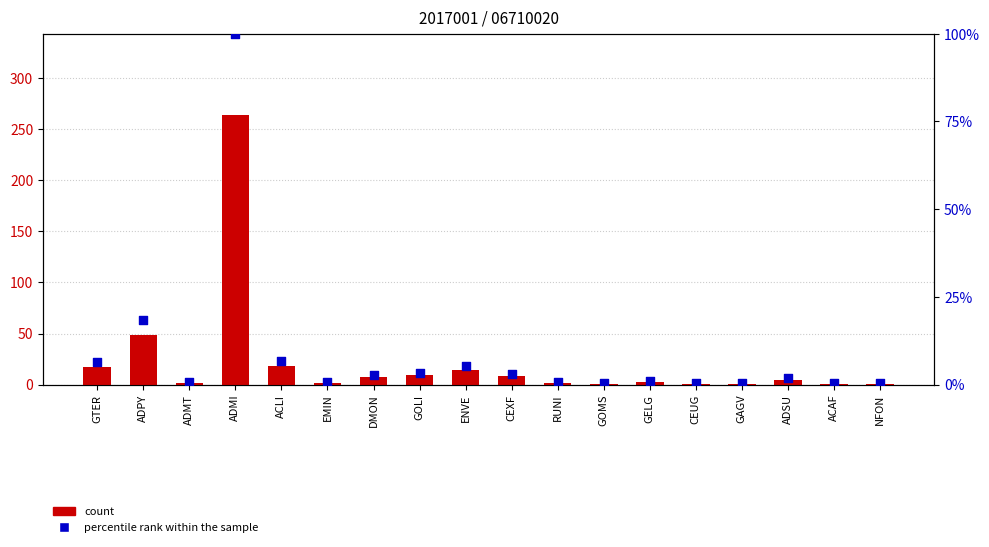

Which series has the widest spread of Y values?

count